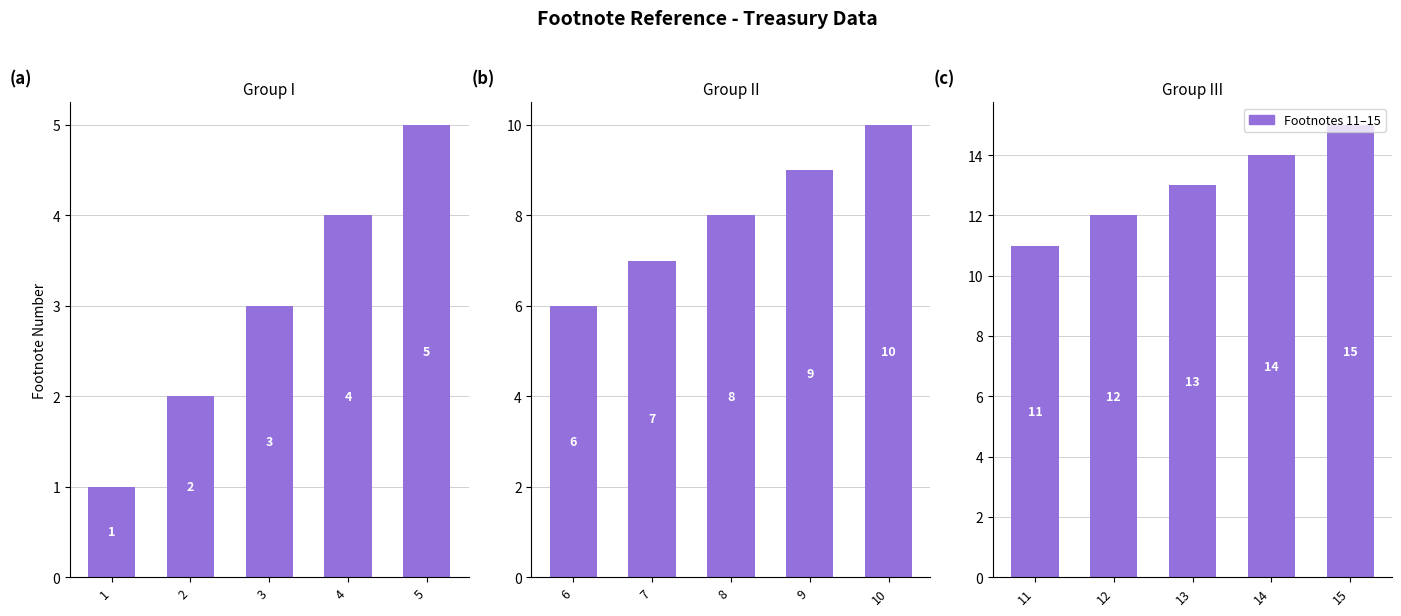

The Group III series shows 14 at 14. True or false?

True